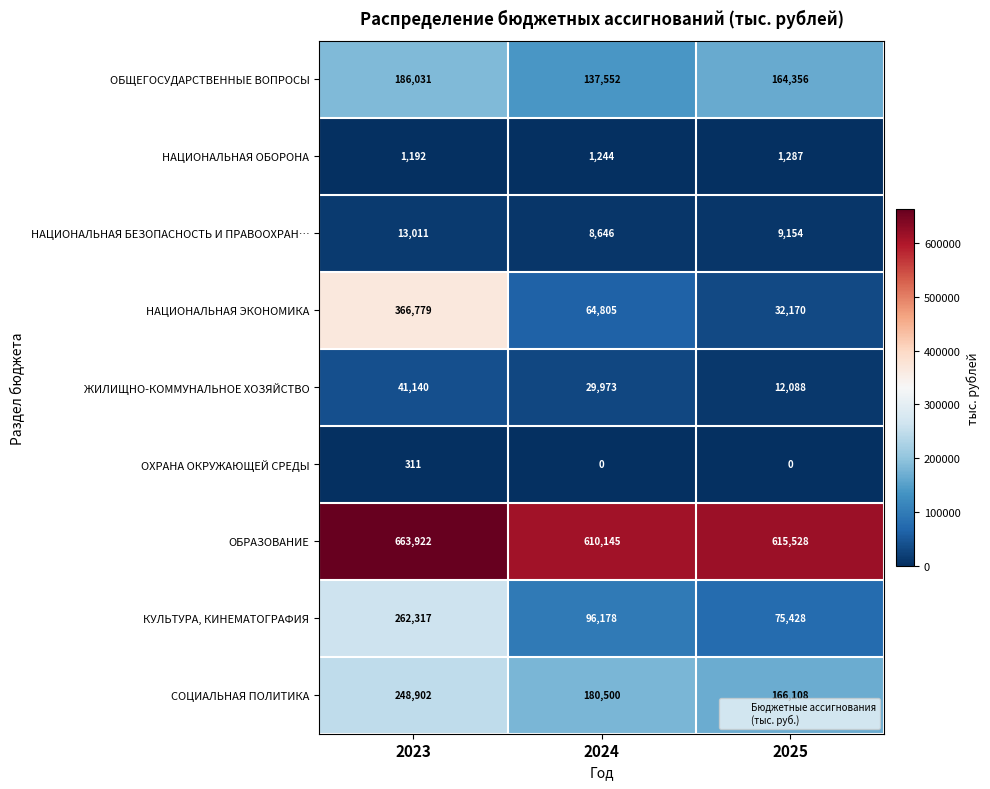

How many data points does each series have?

3